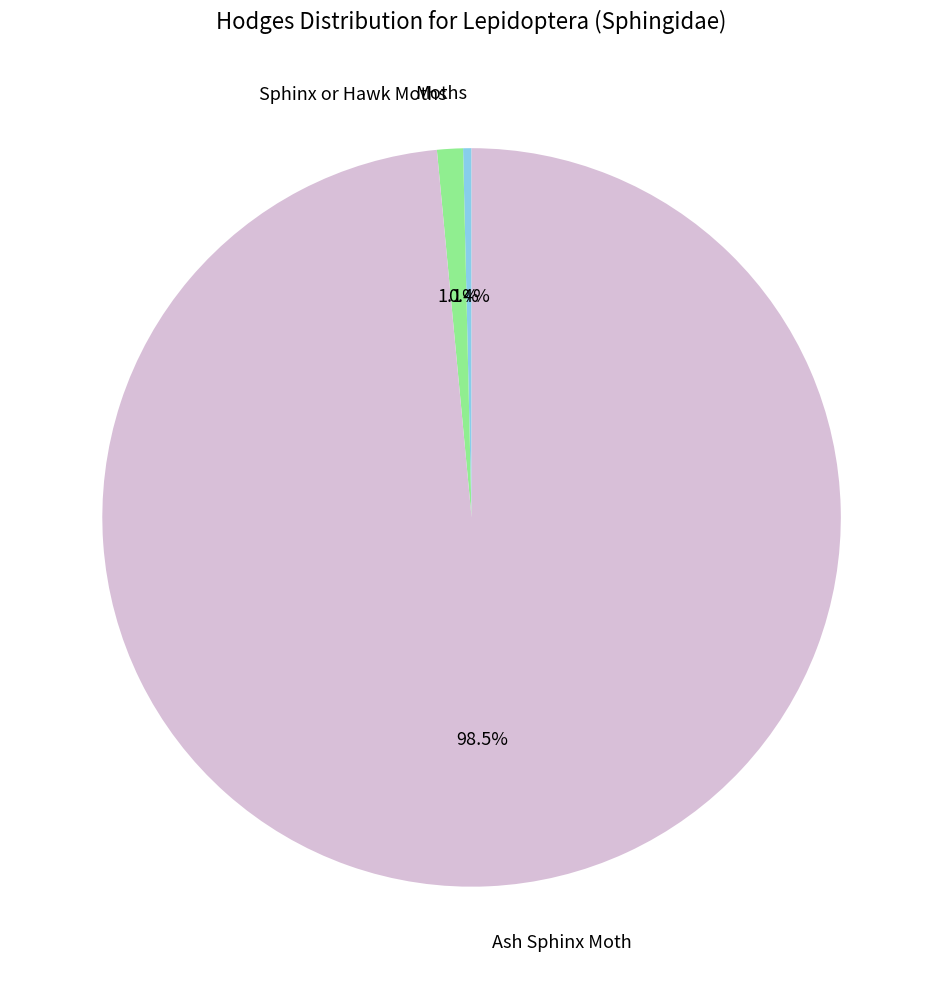

What percentage do Sphinx or Hawk Moths and Ash Sphinx Moth together represent?

99.6%